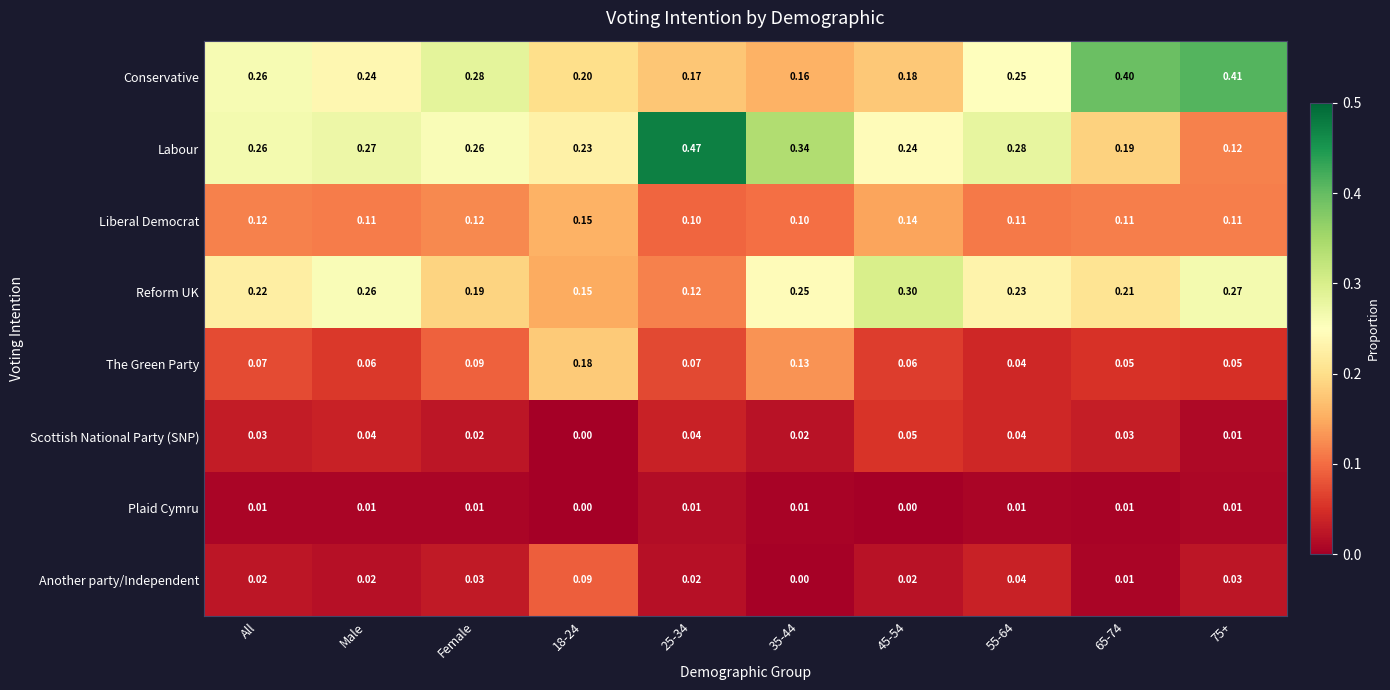

Is the value of Labour at 45-54 greater than the value of Plaid Cymru at 55-64?

Yes